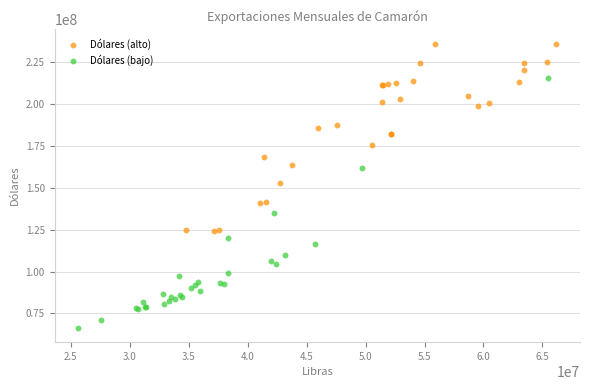

Which series contains the lowest Y value?

Dólares (bajo)